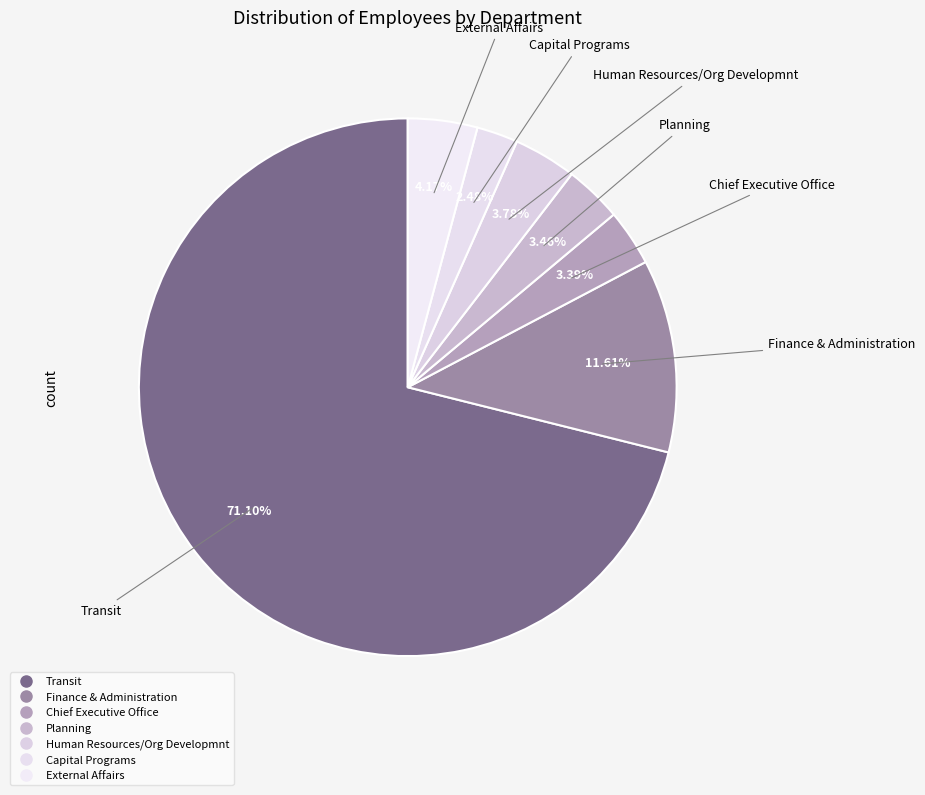

Count the number of slices in the pie.

7